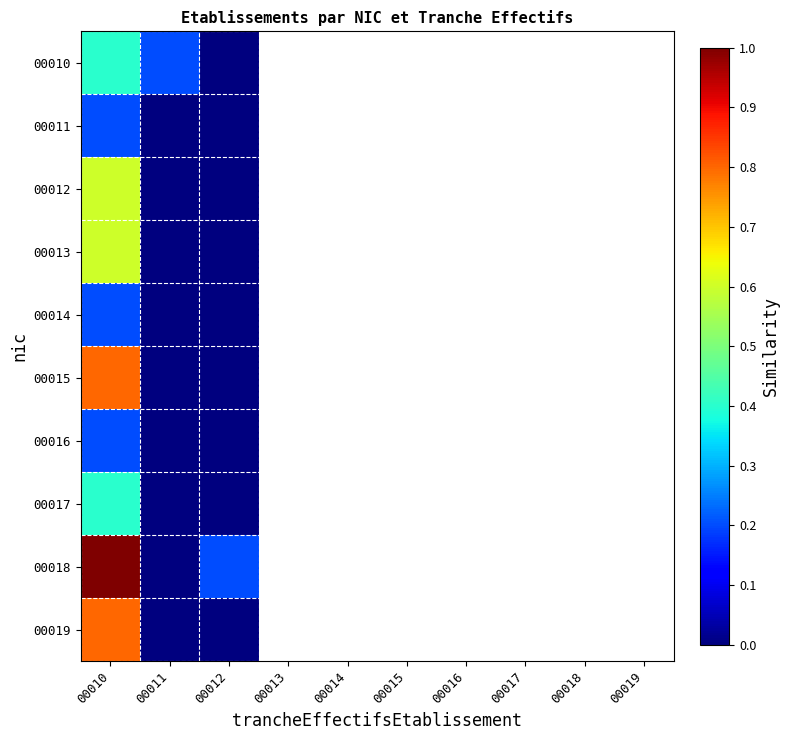

At which category is the sum across all series the highest?

00010